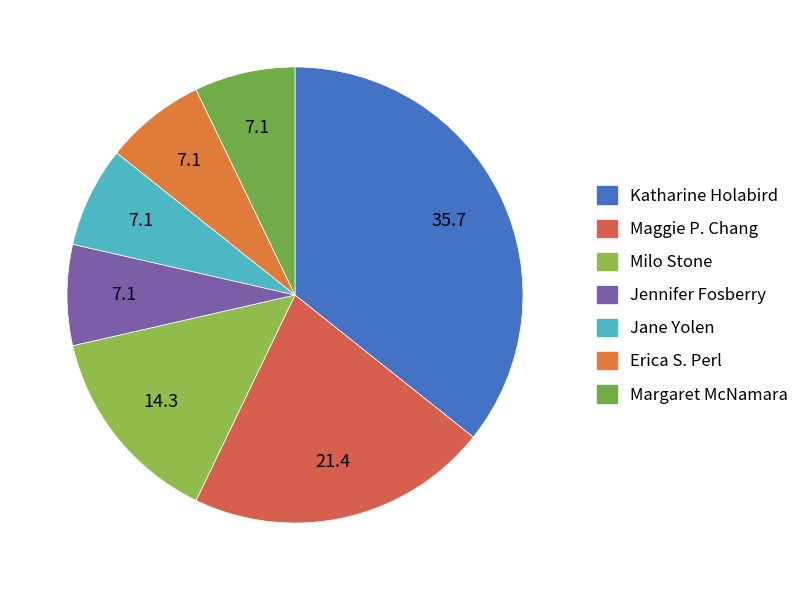

Count the number of slices in the pie.

7